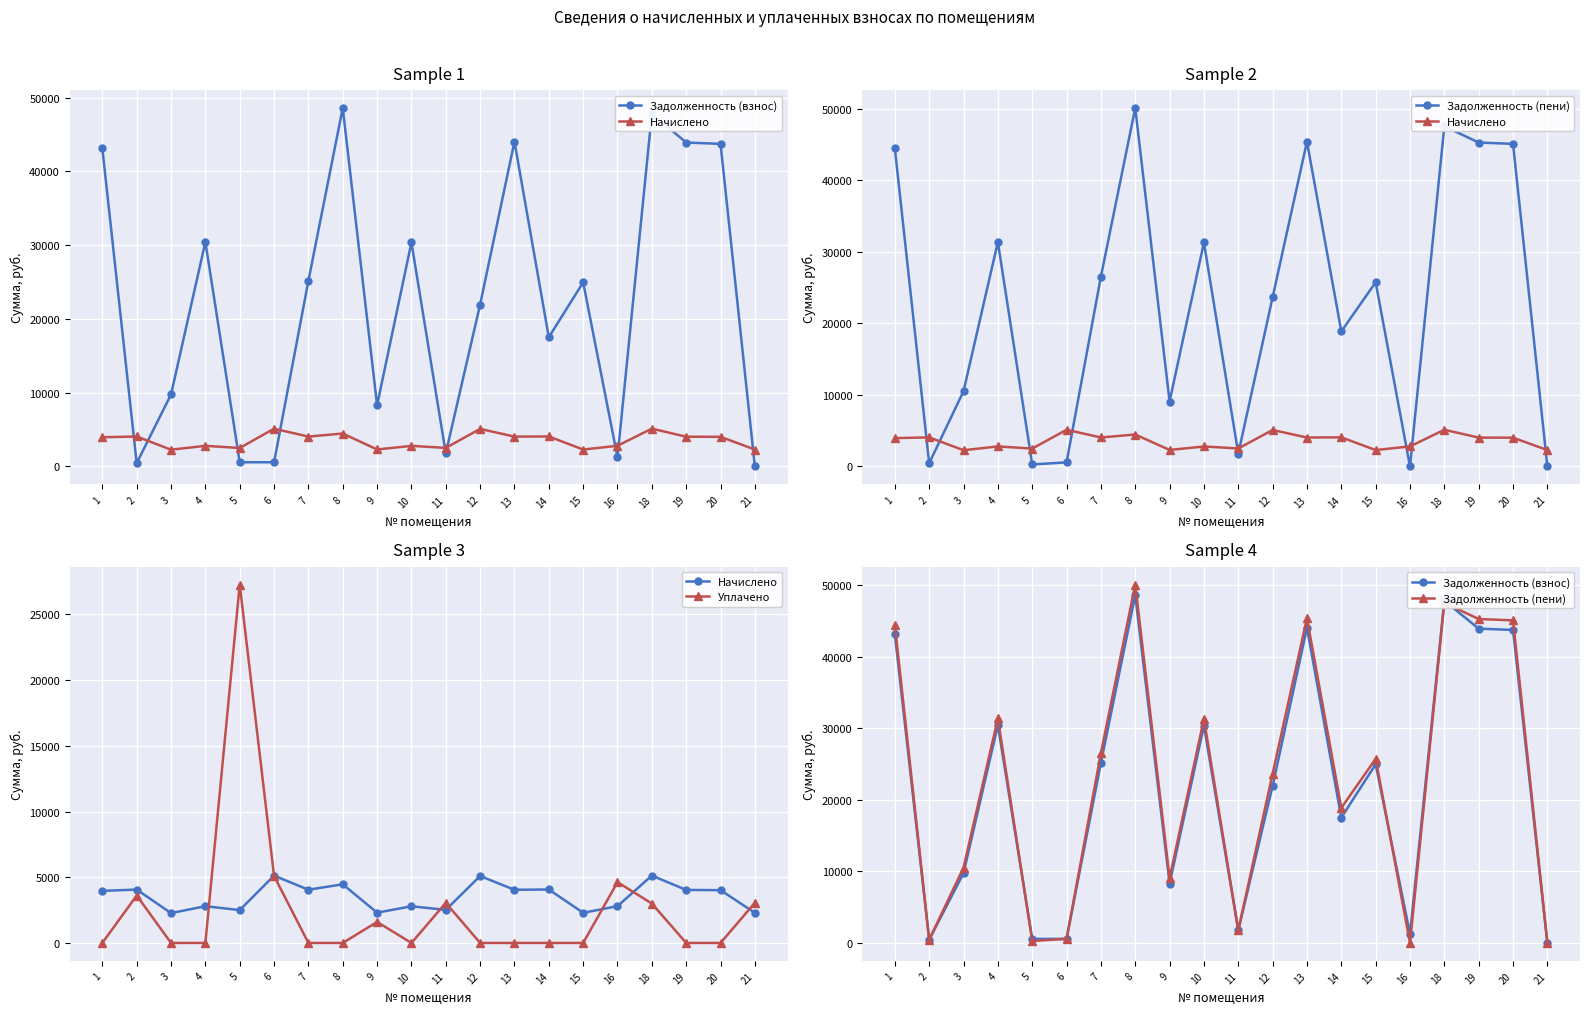

Where does the Начислено series first go above 4017?

2